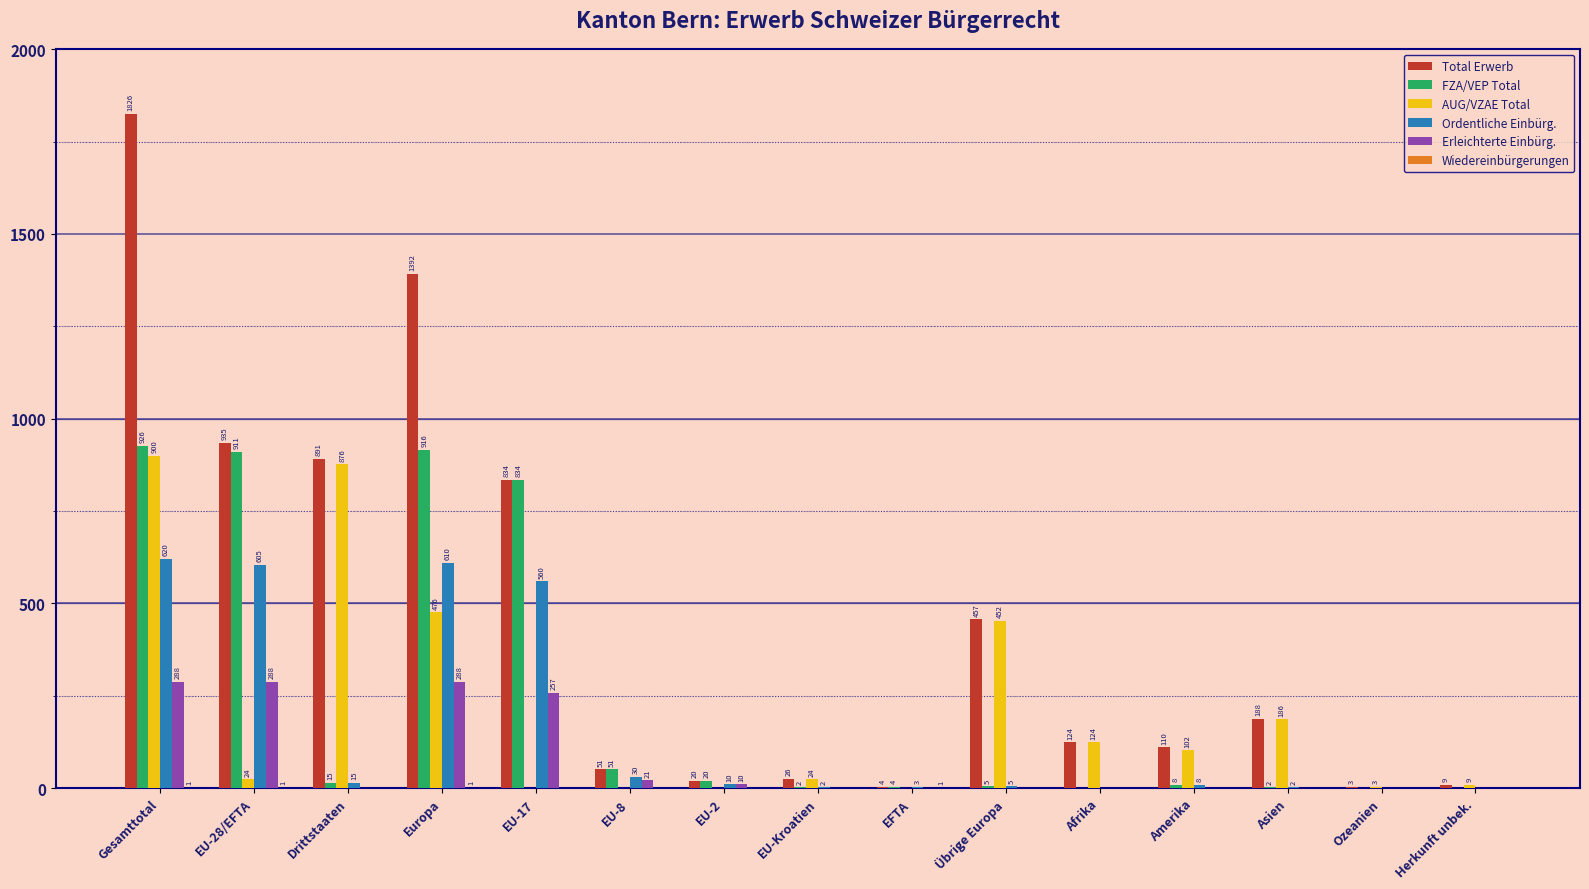

Are the bars grouped side by side (vs. stacked)?

Yes